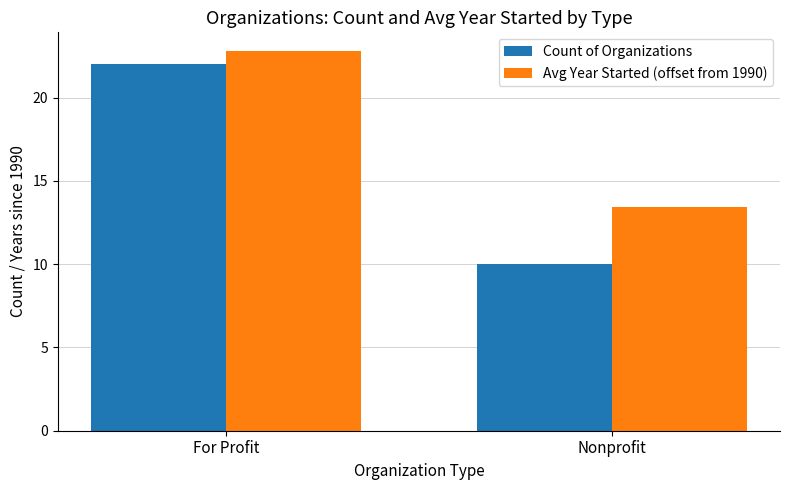

At which category is the sum across all series the highest?

For Profit